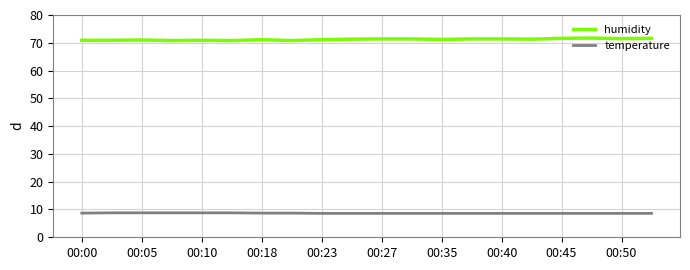

List the series in order of their peak value, lowest first.

temperature, humidity